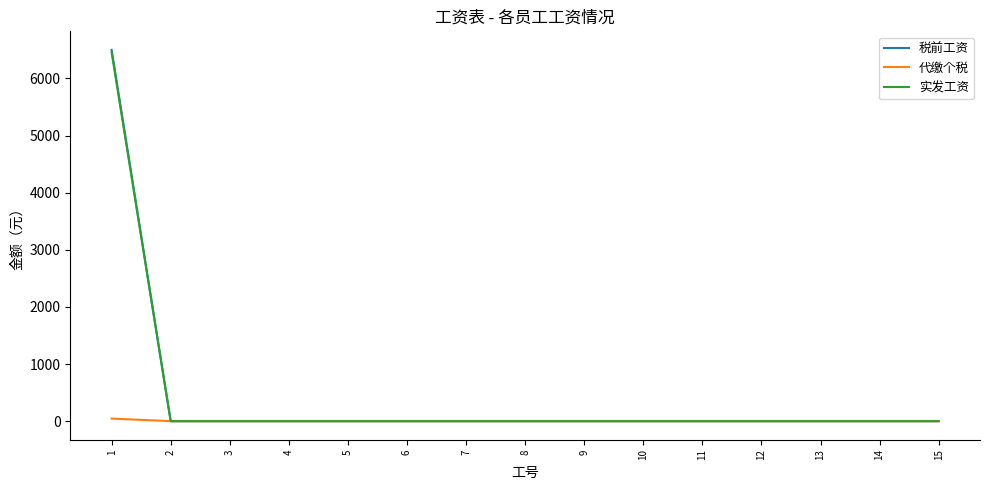

What is the maximum value for 实发工资?

6455